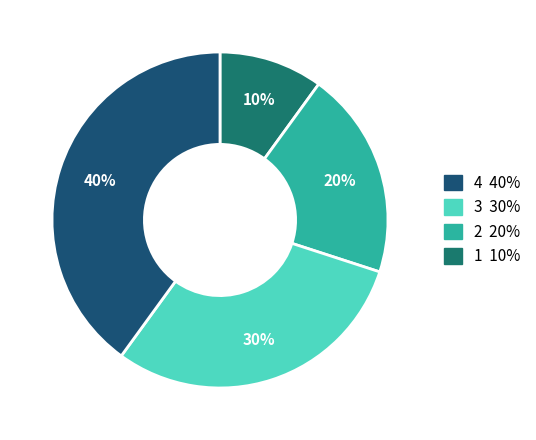

Is there a majority slice in this chart?

No